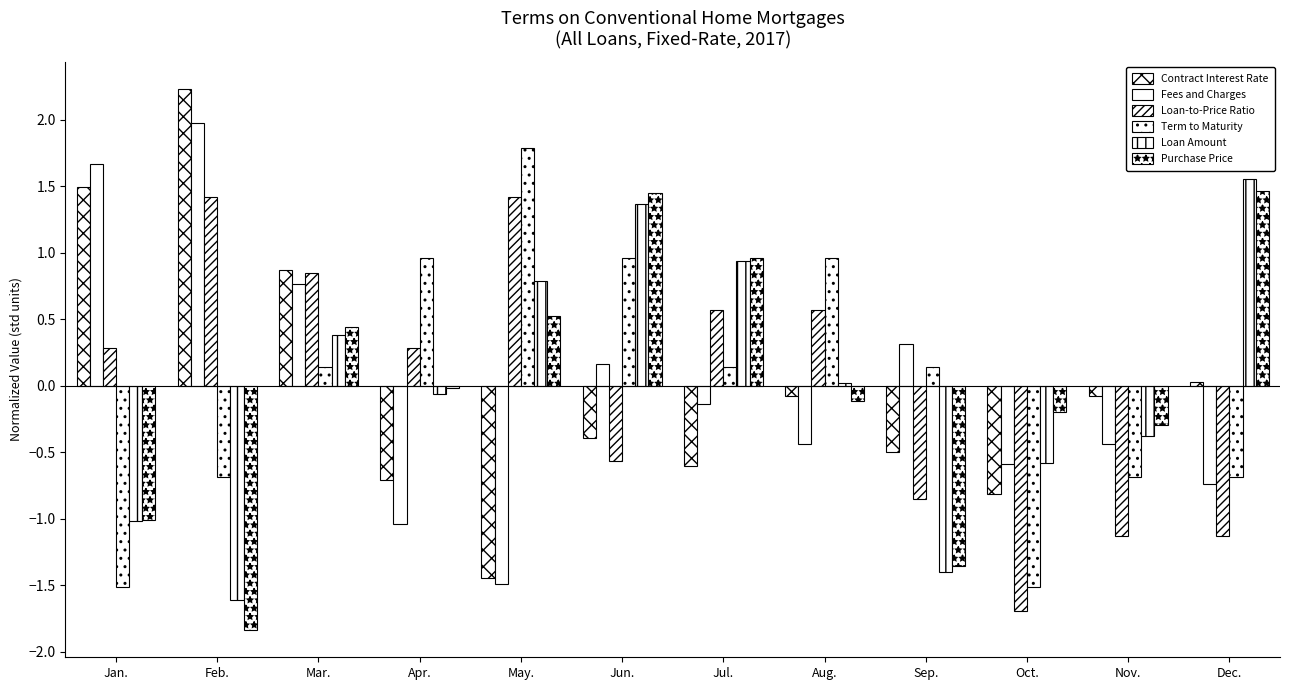

How many data points does each series have?

12